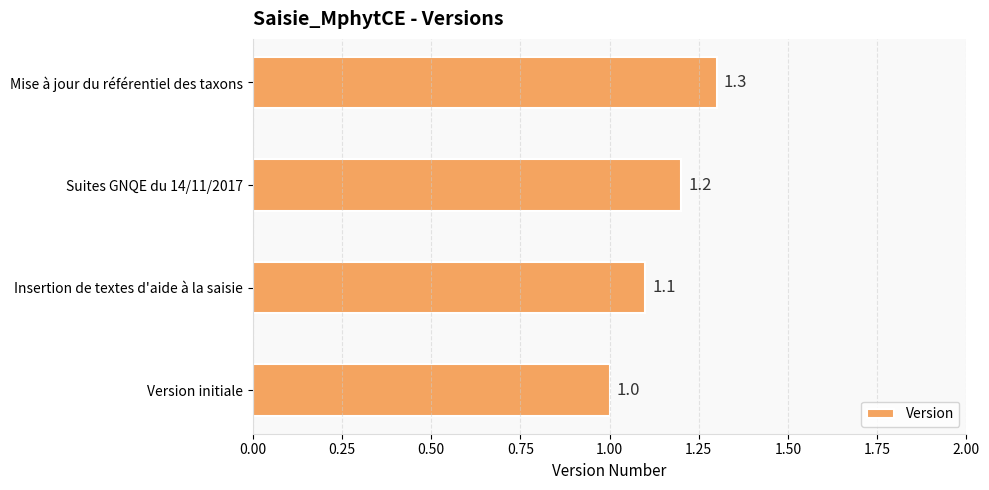

The value at Insertion de textes d'aide à la saisie is 1.1. True or false?

True